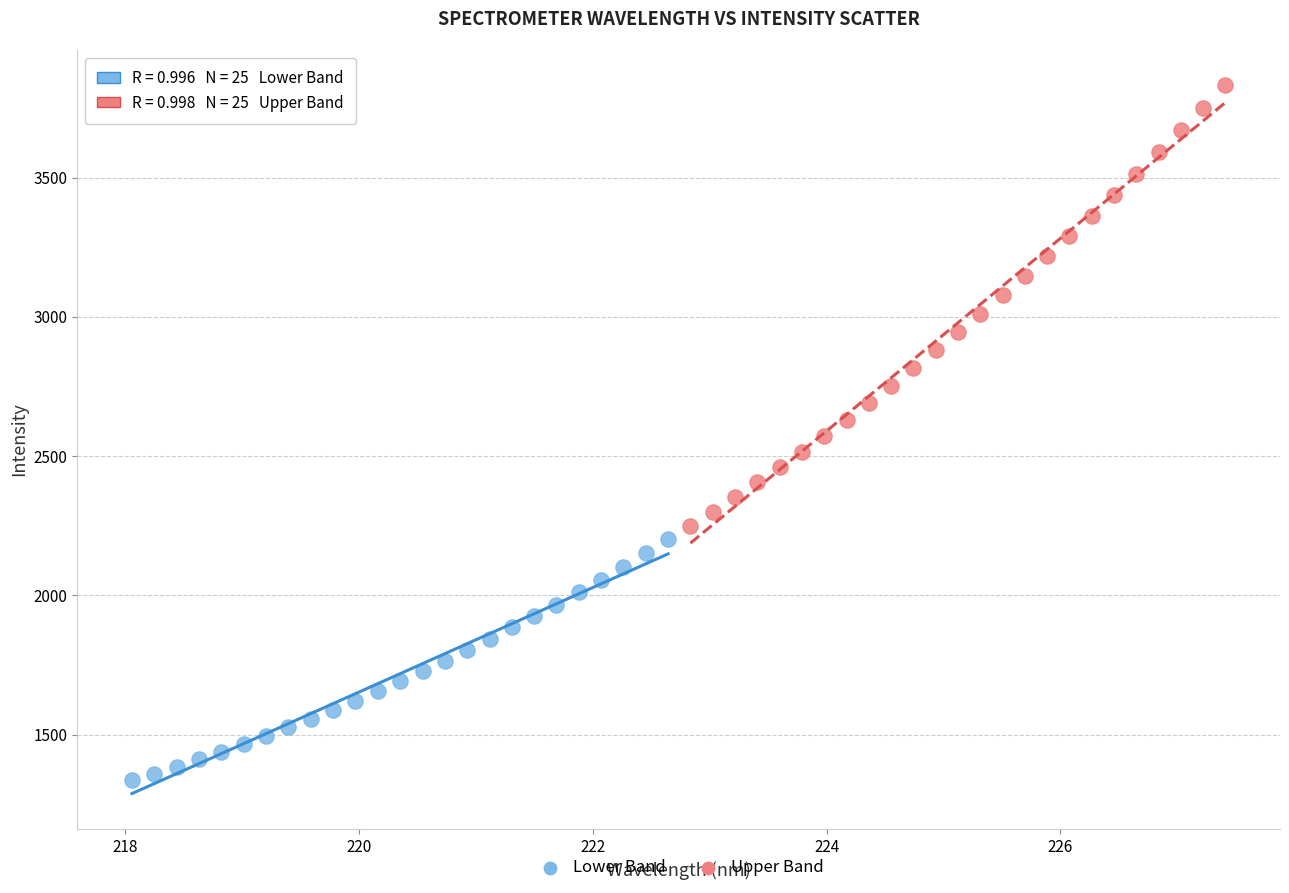

Which series contains the highest Y value?

Upper Band